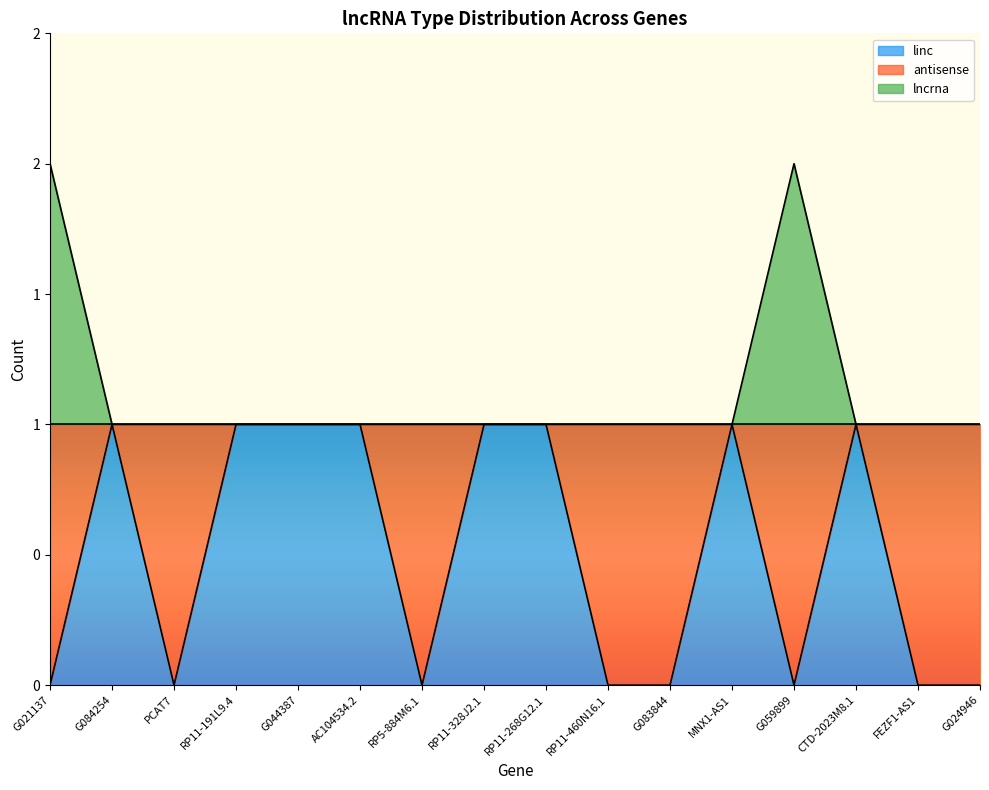

At which category is the sum across all series the highest?

G021137